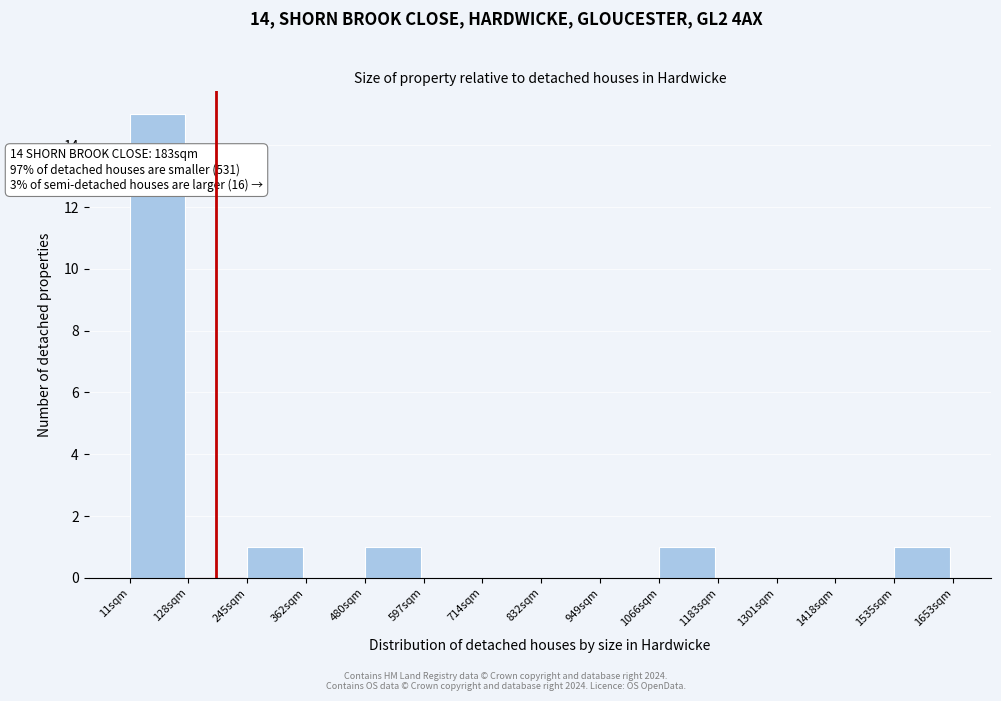

Which range on the x-axis has the tallest bar?

20 to 120